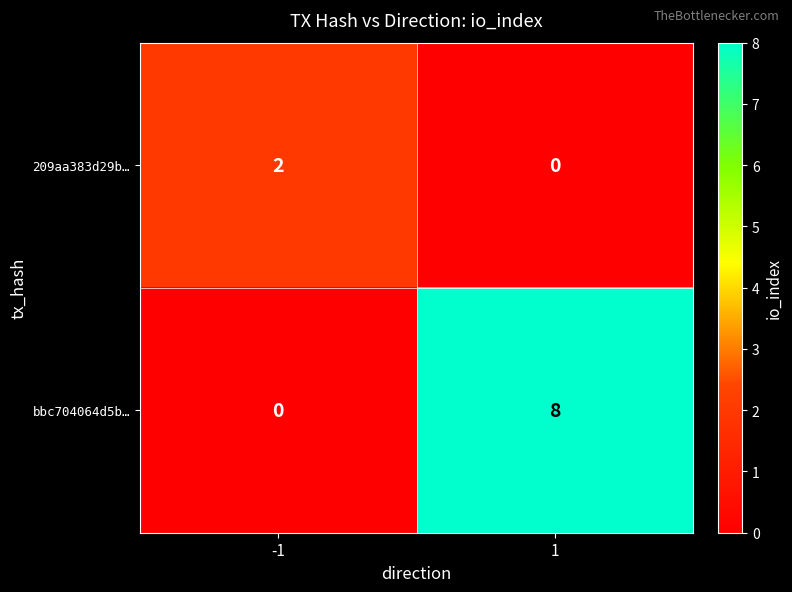

What is the sum of all bbc704064d5b… values?

8